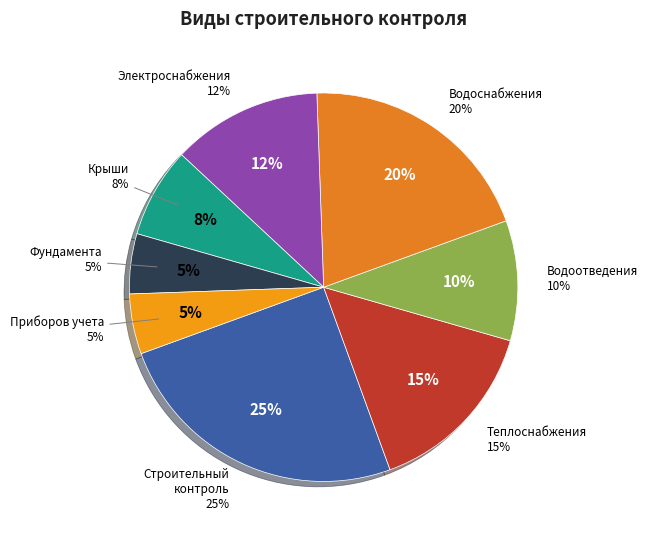

To the nearest percent, what is the combined percentage of Строительный контроль водоотведения and Строительный контроль водоснабжения?

30%